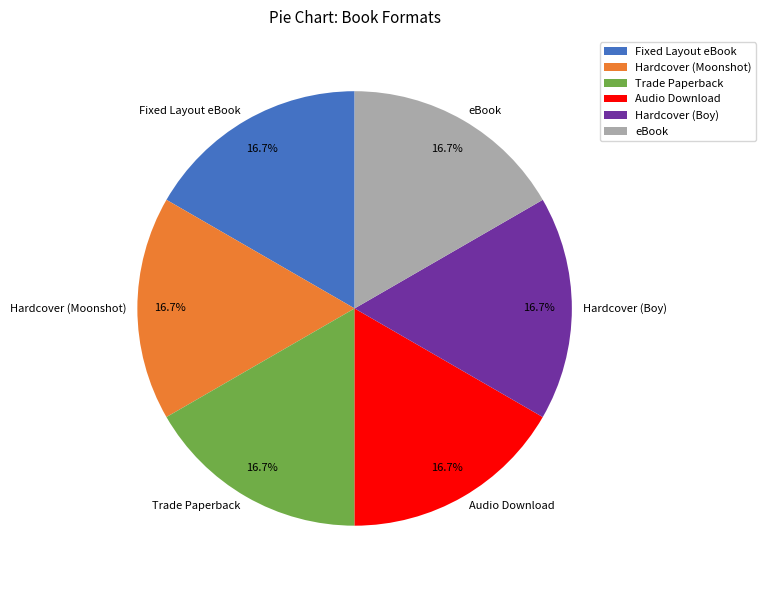

What is the ratio of the value at Hardcover (Boy) to the value at Audio Download?

1.0